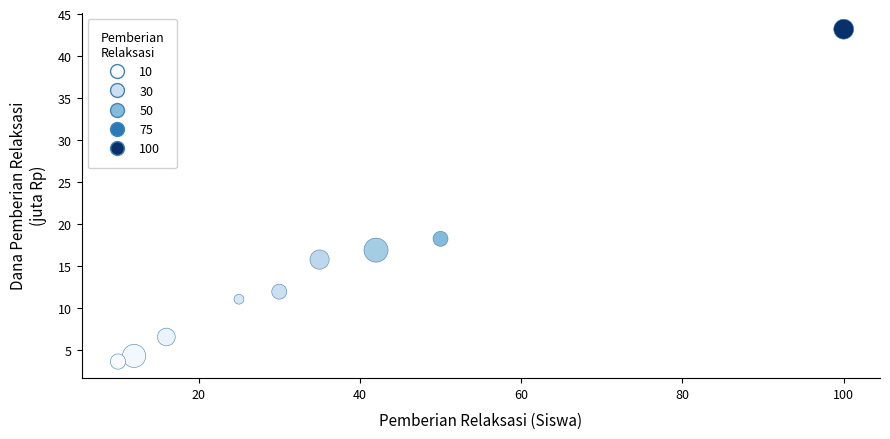

What Y value in the scatter plot is closest to 23?

18.2